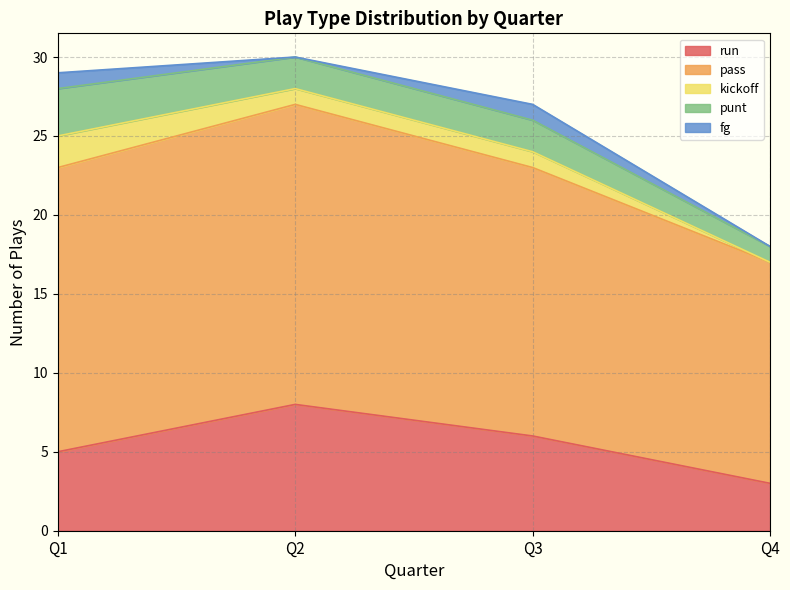

What is the maximum value for run?

8